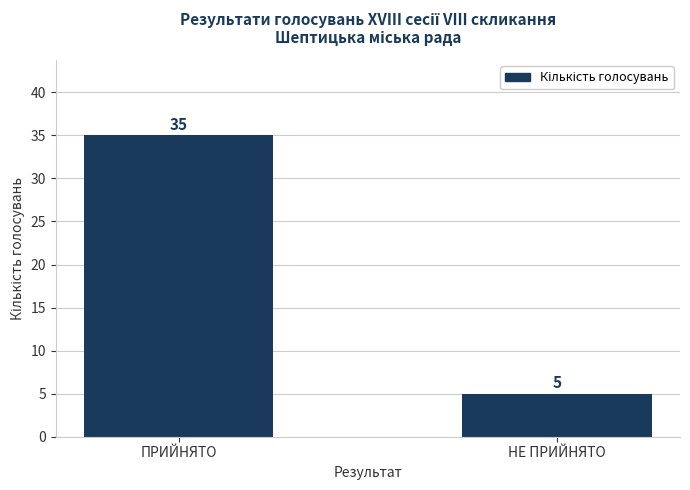

What is the label of the 2nd bar from the left?

НЕ ПРИЙНЯТО